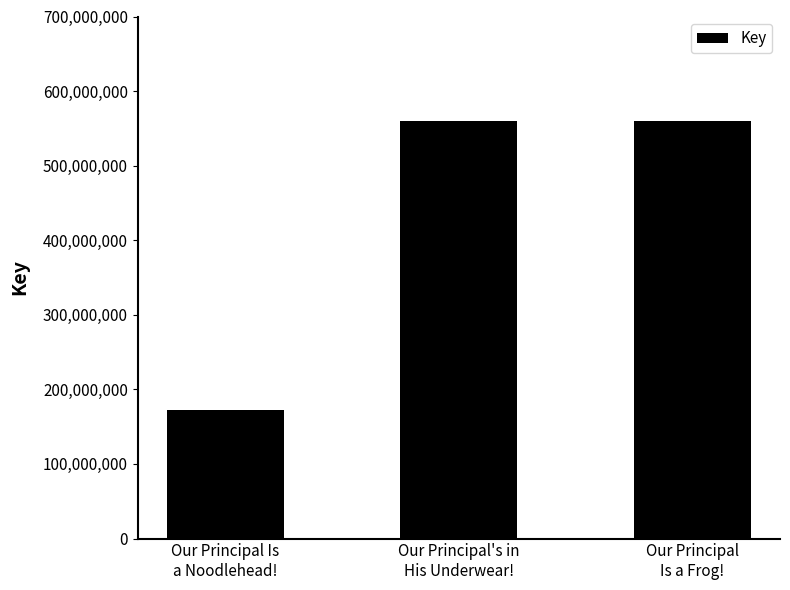

How many values are below 559207828?

1